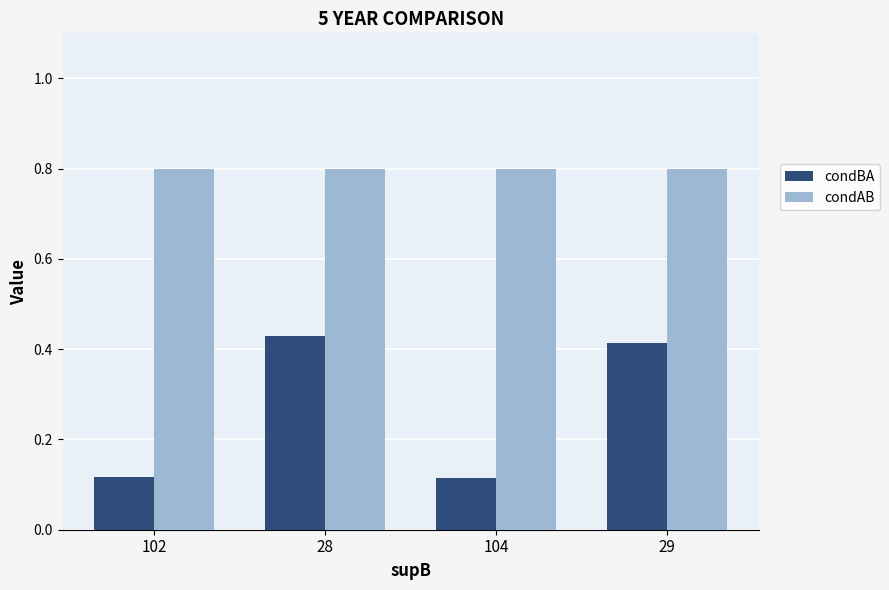

Which series has the widest spread of values?

condBA